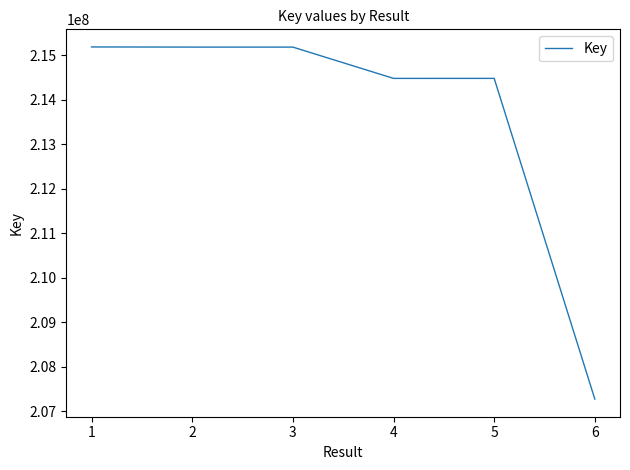

What is the maximum value shown in the chart?

215191524